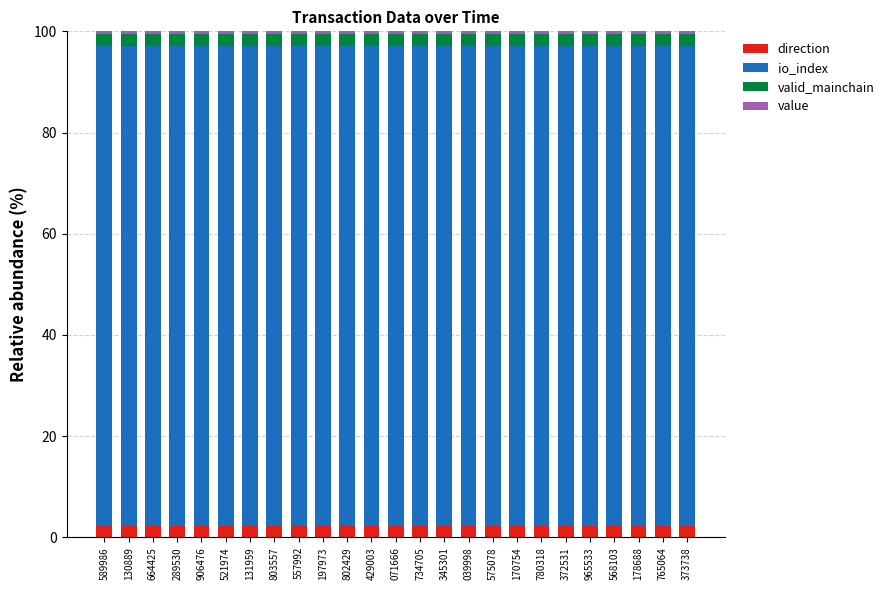

The direction series shows 2.3 at 178688. True or false?

True